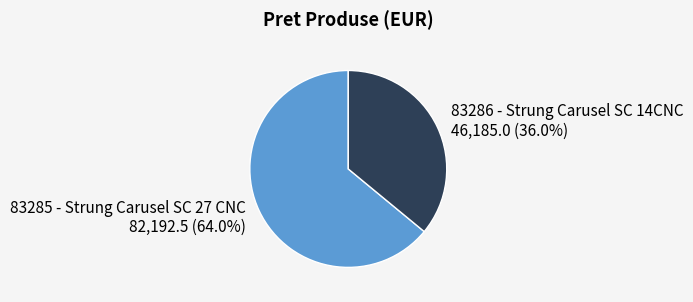

Is there any slice that represents more than half of the pie?

Yes